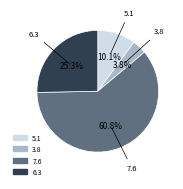

To the nearest percent, what is the average slice percentage?

25%